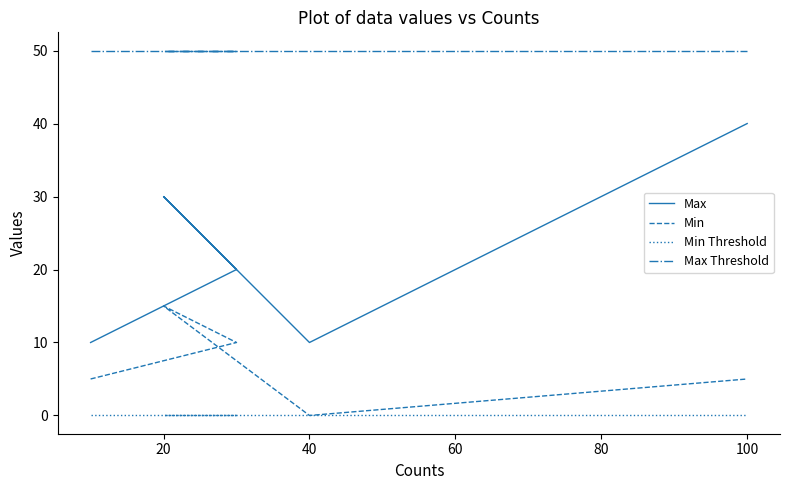

Reading left to right, what are all the values shown in this chart?

Max: 10	20	30	10	40
Min: 5	10	15	0	5
Min Threshold: 0	0	0	0	0
Max Threshold: 50	50	50	50	50